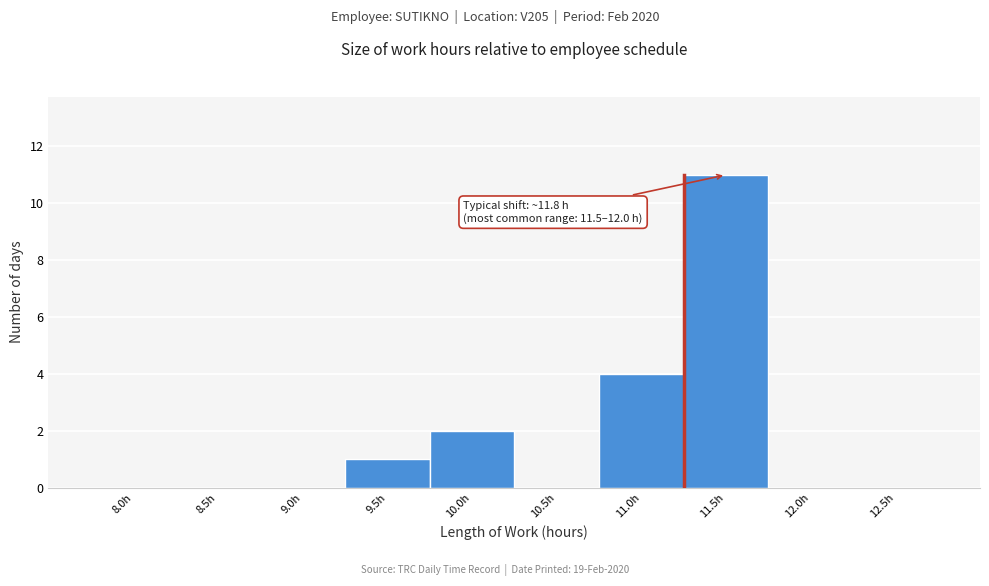

Reading right to left, what are all the values shown in this chart?

12.5h=0	12.0h=0	11.5h=11	11.0h=4	10.5h=0	10.0h=2	9.5h=1	9.0h=0	8.5h=0	8.0h=0